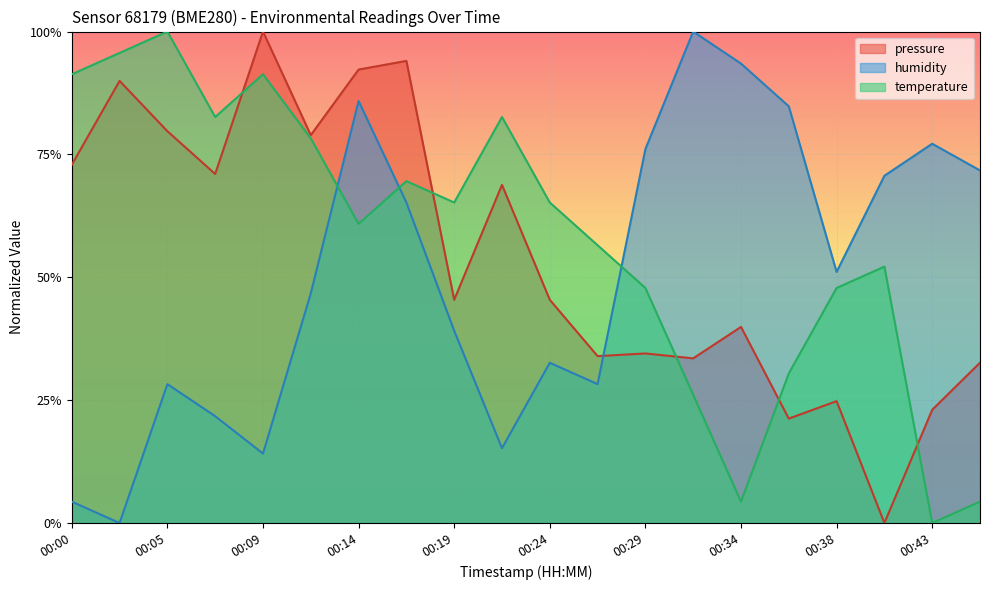

What is the difference between the second highest and second lowest values in the temperature series?

0.9